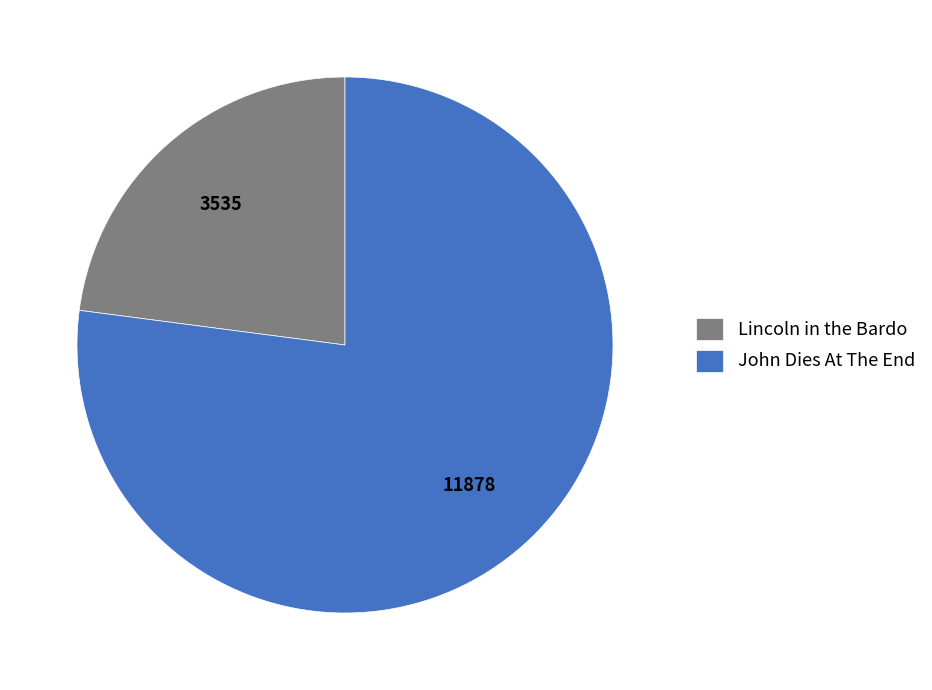

The John Dies At The End slice represents 77% of the pie. True or false?

True